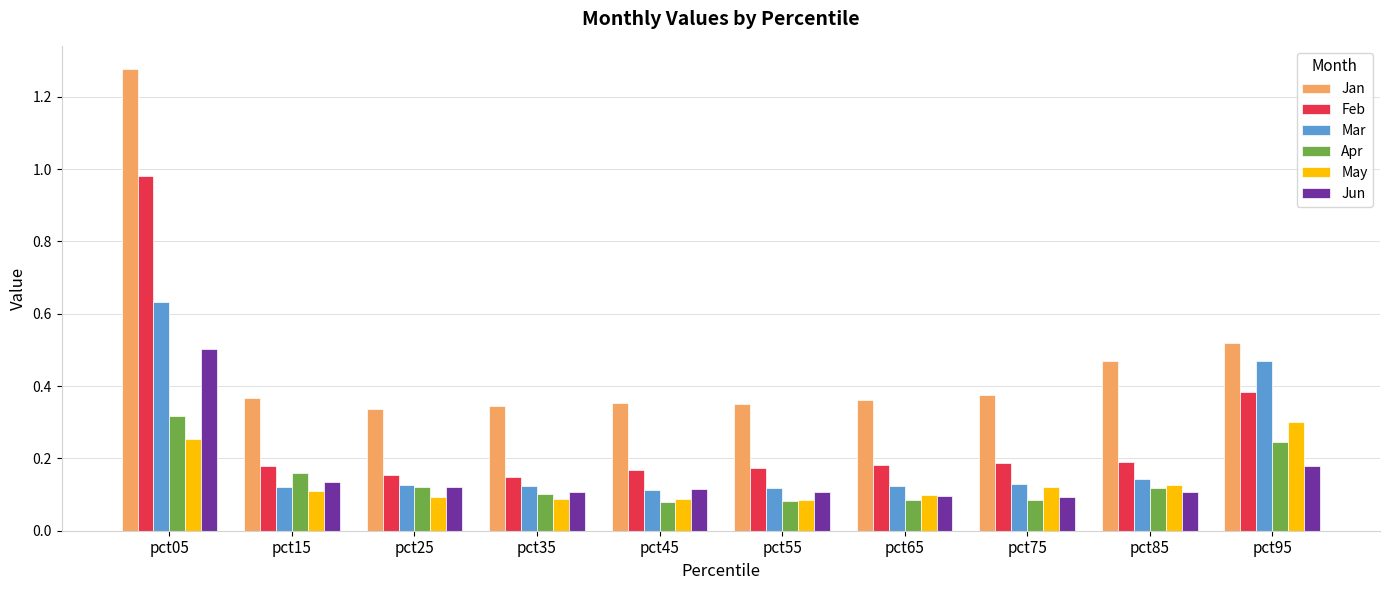

Rank the series by their maximum value, from highest to lowest.

Jan, Feb, Mar, Jun, Apr, May